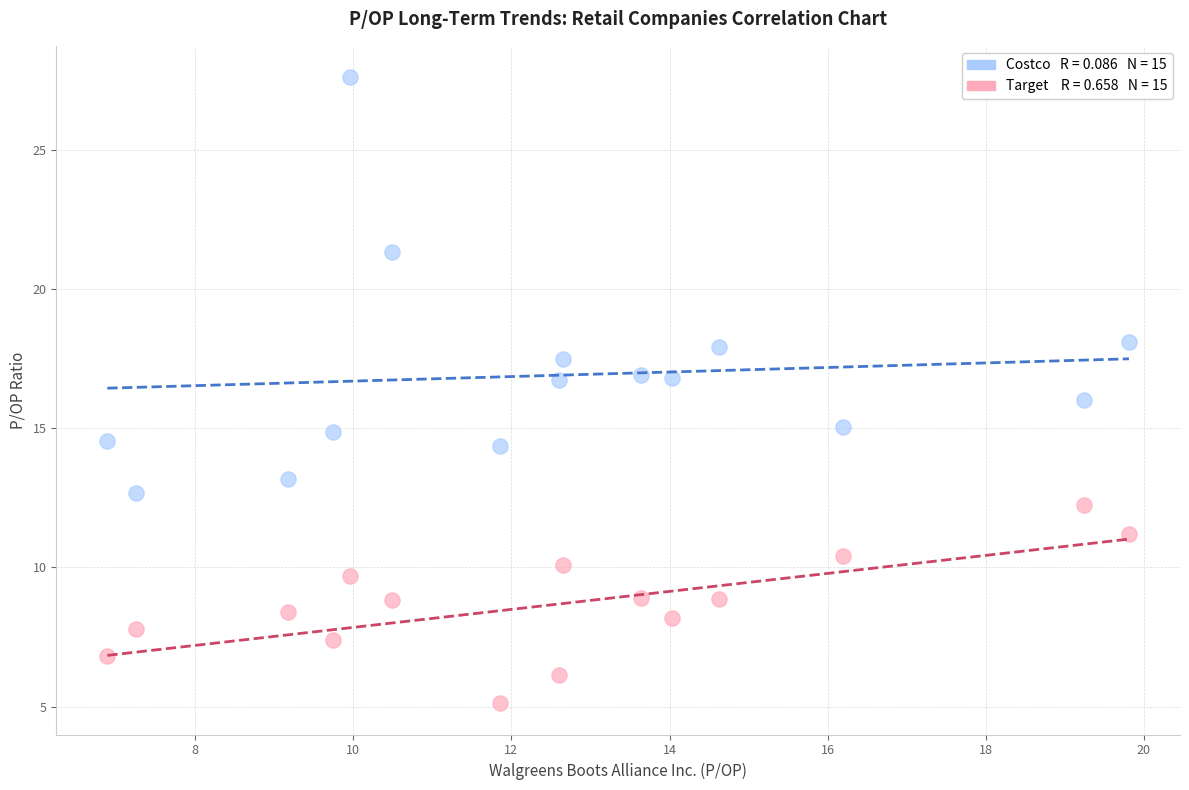

Across all data points, what is the range of X values (max minus min)?

12.9